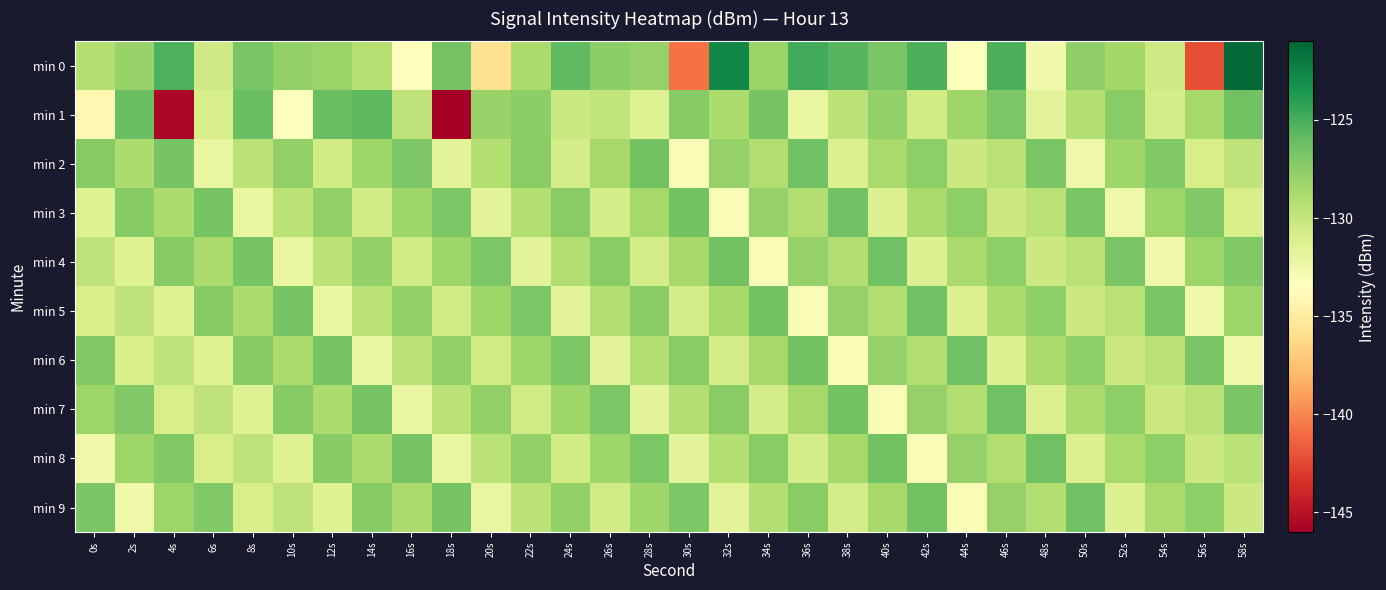

Reading left to right, list all the values displayed in this chart.

min 0: 0s=-129.2	2s=-128.0	4s=-125.2	6s=-130.5	8s=-126.8	10s=-127.8	12s=-128.1	14s=-129.3	16s=-133.7	18s=-126.6	20s=-135.8	22s=-128.8	24s=-125.8	26s=-127.5	28s=-127.9	30s=-140.8	32s=-122.7	34s=-128.0	36s=-124.8	38s=-125.6	40s=-126.8	42s=-125.1	44s=-133.4	46s=-125.2	48s=-132.6	50s=-127.7	52s=-128.5	54s=-130.5	56s=-142.3	58s=-121.2
min 1: 0s=-134.1	2s=-126.2	4s=-145.6	6s=-131.0	8s=-126.2	10s=-133.4	12s=-126.2	14s=-125.7	16s=-129.7	18s=-146.1	20s=-128.0	22s=-127.5	24s=-130.2	26s=-129.8	28s=-131.4	30s=-127.3	32s=-128.9	34s=-126.7	36s=-132.1	38s=-129.5	40s=-127.8	42s=-130.6	44s=-128.3	46s=-126.9	48s=-131.7	50s=-129.2	52s=-127.4	54s=-130.8	56s=-128.6	58s=-126.5
min 2: 0s=-127.3	2s=-128.9	4s=-126.7	6s=-132.1	8s=-129.5	10s=-127.8	12s=-130.6	14s=-128.3	16s=-126.9	18s=-131.7	20s=-129.2	22s=-127.4	24s=-130.8	26s=-128.6	28s=-126.5	30s=-133.2	32s=-127.9	34s=-129.1	36s=-126.4	38s=-131.3	40s=-128.7	42s=-127.6	44s=-130.3	46s=-129.4	48s=-126.8	50s=-132.5	52s=-128.2	54s=-127.1	56s=-130.9	58s=-129.7
min 3: 0s=-131.4	2s=-127.3	4s=-128.9	6s=-126.7	8s=-132.1	10s=-129.5	12s=-127.8	14s=-130.6	16s=-128.3	18s=-126.9	20s=-131.7	22s=-129.2	24s=-127.4	26s=-130.8	28s=-128.6	30s=-126.5	32s=-133.2	34s=-127.9	36s=-129.1	38s=-126.4	40s=-131.3	42s=-128.7	44s=-127.6	46s=-130.3	48s=-129.4	50s=-126.8	52s=-132.5	54s=-128.2	56s=-127.1	58s=-130.9
min 4: 0s=-129.7	2s=-131.4	4s=-127.3	6s=-128.9	8s=-126.7	10s=-132.1	12s=-129.5	14s=-127.8	16s=-130.6	18s=-128.3	20s=-126.9	22s=-131.7	24s=-129.2	26s=-127.4	28s=-130.8	30s=-128.6	32s=-126.5	34s=-133.2	36s=-127.9	38s=-129.1	40s=-126.4	42s=-131.3	44s=-128.7	46s=-127.6	48s=-130.3	50s=-129.4	52s=-126.8	54s=-132.5	56s=-128.2	58s=-127.1
min 5: 0s=-130.9	2s=-129.7	4s=-131.4	6s=-127.3	8s=-128.9	10s=-126.7	12s=-132.1	14s=-129.5	16s=-127.8	18s=-130.6	20s=-128.3	22s=-126.9	24s=-131.7	26s=-129.2	28s=-127.4	30s=-130.8	32s=-128.6	34s=-126.5	36s=-133.2	38s=-127.9	40s=-129.1	42s=-126.4	44s=-131.3	46s=-128.7	48s=-127.6	50s=-130.3	52s=-129.4	54s=-126.8	56s=-132.5	58s=-128.2
min 6: 0s=-127.1	2s=-130.9	4s=-129.7	6s=-131.4	8s=-127.3	10s=-128.9	12s=-126.7	14s=-132.1	16s=-129.5	18s=-127.8	20s=-130.6	22s=-128.3	24s=-126.9	26s=-131.7	28s=-129.2	30s=-127.4	32s=-130.8	34s=-128.6	36s=-126.5	38s=-133.2	40s=-127.9	42s=-129.1	44s=-126.4	46s=-131.3	48s=-128.7	50s=-127.6	52s=-130.3	54s=-129.4	56s=-126.8	58s=-132.5
min 7: 0s=-128.2	2s=-127.1	4s=-130.9	6s=-129.7	8s=-131.4	10s=-127.3	12s=-128.9	14s=-126.7	16s=-132.1	18s=-129.5	20s=-127.8	22s=-130.6	24s=-128.3	26s=-126.9	28s=-131.7	30s=-129.2	32s=-127.4	34s=-130.8	36s=-128.6	38s=-126.5	40s=-133.2	42s=-127.9	44s=-129.1	46s=-126.4	48s=-131.3	50s=-128.7	52s=-127.6	54s=-130.3	56s=-129.4	58s=-126.8
min 8: 0s=-132.5	2s=-128.2	4s=-127.1	6s=-130.9	8s=-129.7	10s=-131.4	12s=-127.3	14s=-128.9	16s=-126.7	18s=-132.1	20s=-129.5	22s=-127.8	24s=-130.6	26s=-128.3	28s=-126.9	30s=-131.7	32s=-129.2	34s=-127.4	36s=-130.8	38s=-128.6	40s=-126.5	42s=-133.2	44s=-127.9	46s=-129.1	48s=-126.4	50s=-131.3	52s=-128.7	54s=-127.6	56s=-130.3	58s=-129.4
min 9: 0s=-126.8	2s=-132.5	4s=-128.2	6s=-127.1	8s=-130.9	10s=-129.7	12s=-131.4	14s=-127.3	16s=-128.9	18s=-126.7	20s=-132.1	22s=-129.5	24s=-127.8	26s=-130.6	28s=-128.3	30s=-126.9	32s=-131.7	34s=-129.2	36s=-127.4	38s=-130.8	40s=-128.6	42s=-126.5	44s=-133.2	46s=-127.9	48s=-129.1	50s=-126.4	52s=-131.3	54s=-128.7	56s=-127.6	58s=-130.3